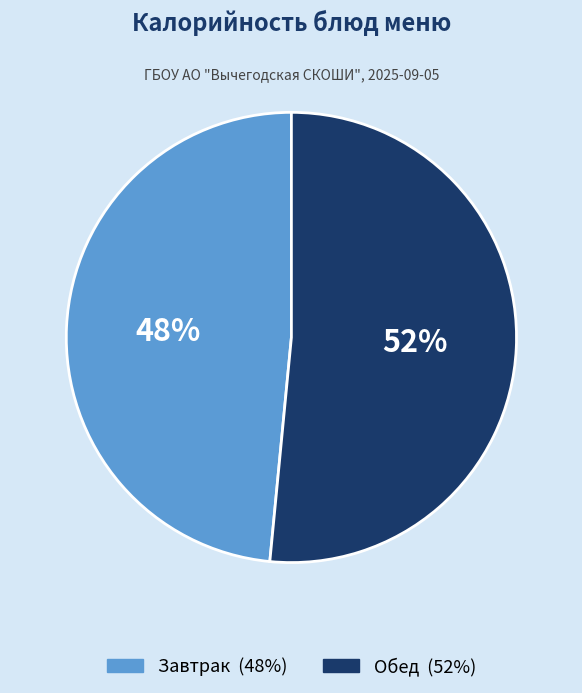

Does any single category account for the majority?

Yes